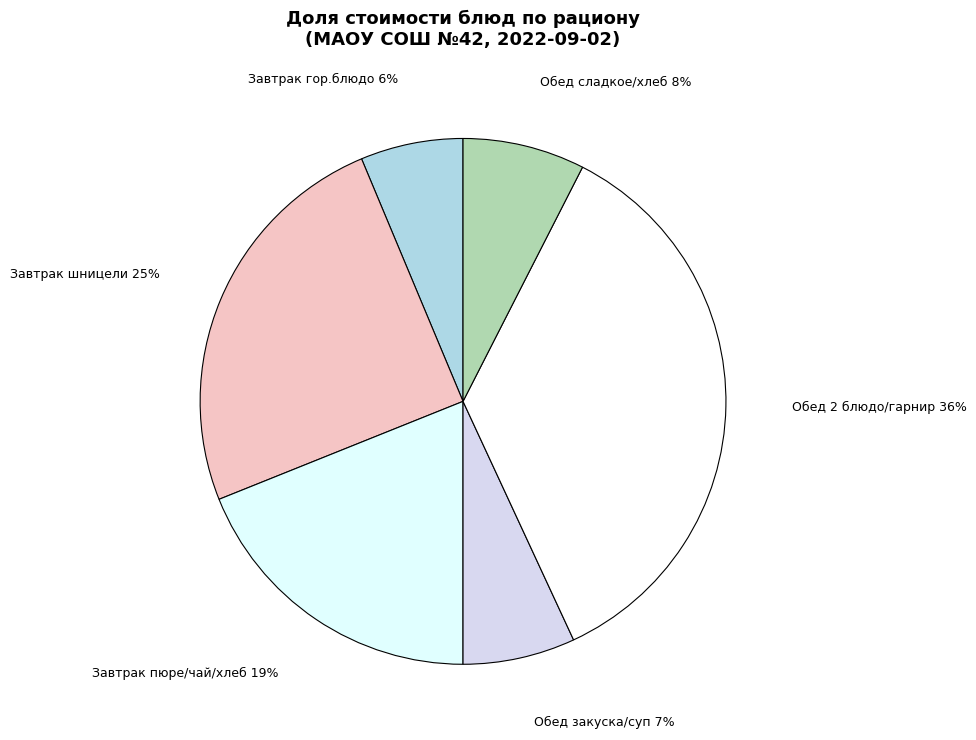

Is the sum of Завтрак гор.блюдо and Обед сладкое/хлеб greater than half?

No